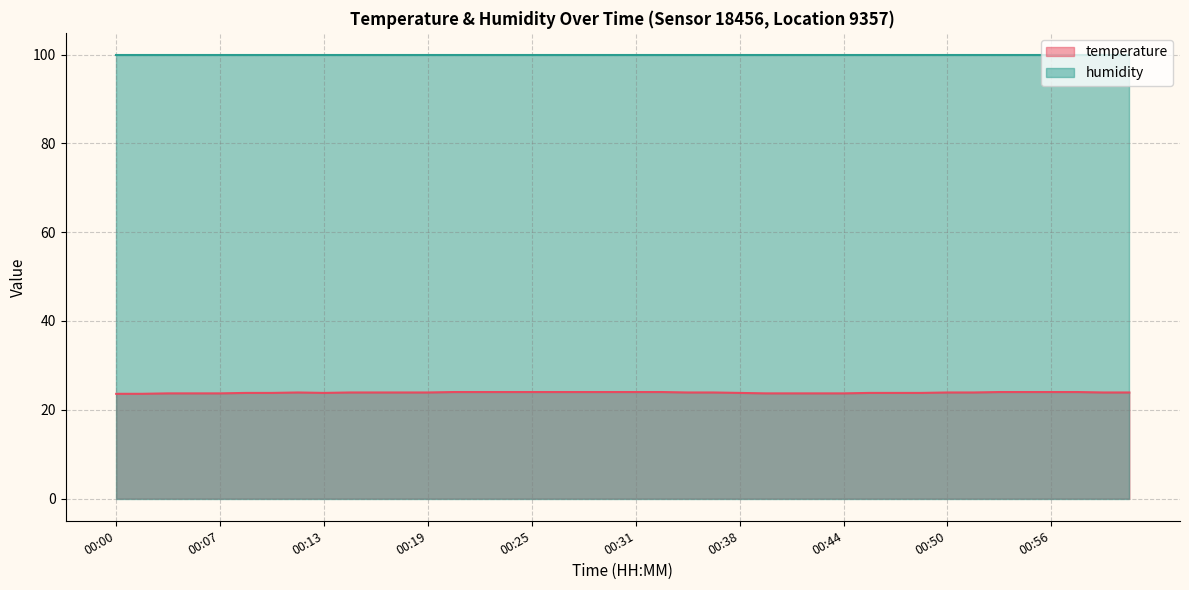

Reading left to right, what are all the values shown in this chart?

00:00=23.6	00:02=23.6	00:03=23.7	00:05=23.7	00:07=23.7	00:08=23.8	00:10=23.8	00:11=23.9	00:13=23.8	00:14=23.9	00:16=23.9	00:17=23.9	00:19=23.9	00:20=24.0	00:22=24.0	00:24=24.0	00:25=24.0	00:27=24.0	00:28=24.0	00:30=24.0	00:31=24.0	00:33=24.0	00:35=23.9	00:36=23.9	00:38=23.8	00:39=23.7	00:41=23.7	00:42=23.7	00:44=23.7	00:45=23.8	00:47=23.8	00:48=23.8	00:50=23.9	00:52=23.9	00:53=24.0	00:55=24.0	00:56=24.0	00:58=24.0	00:59=23.9	01:01=23.9